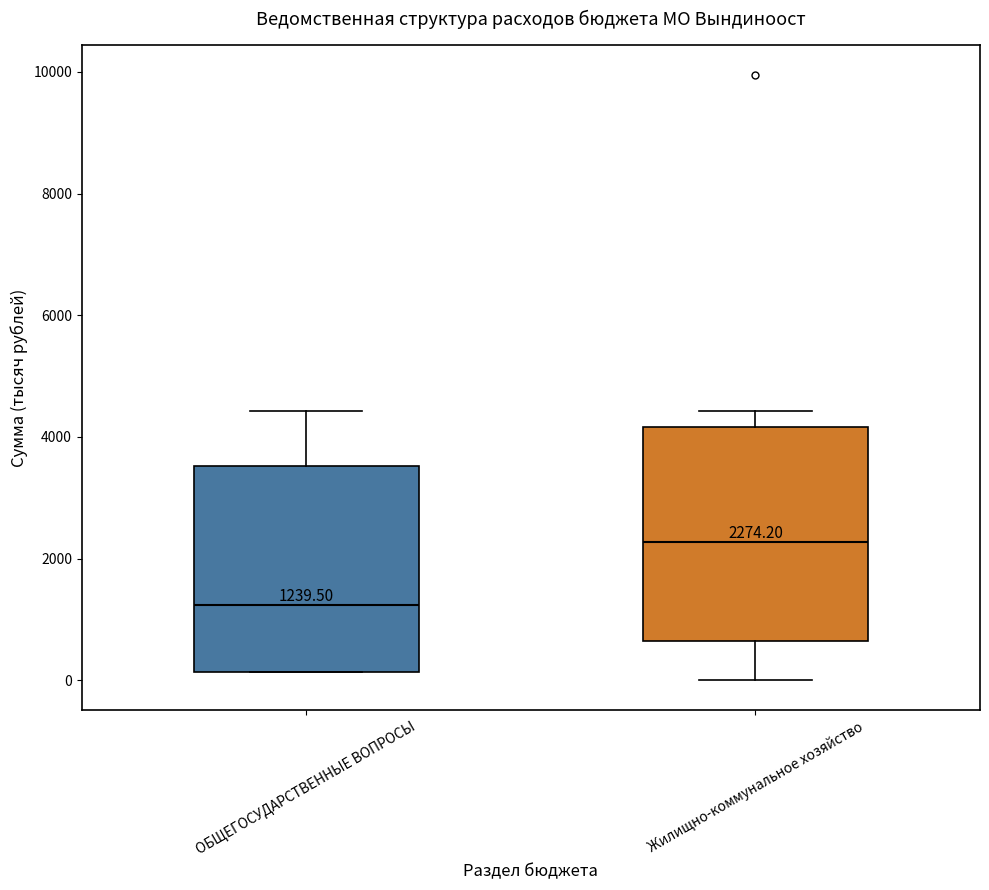

Which box has the lowest median line?

ОБЩЕГОСУДАРСТВЕННЫЕ ВОПРОСЫ